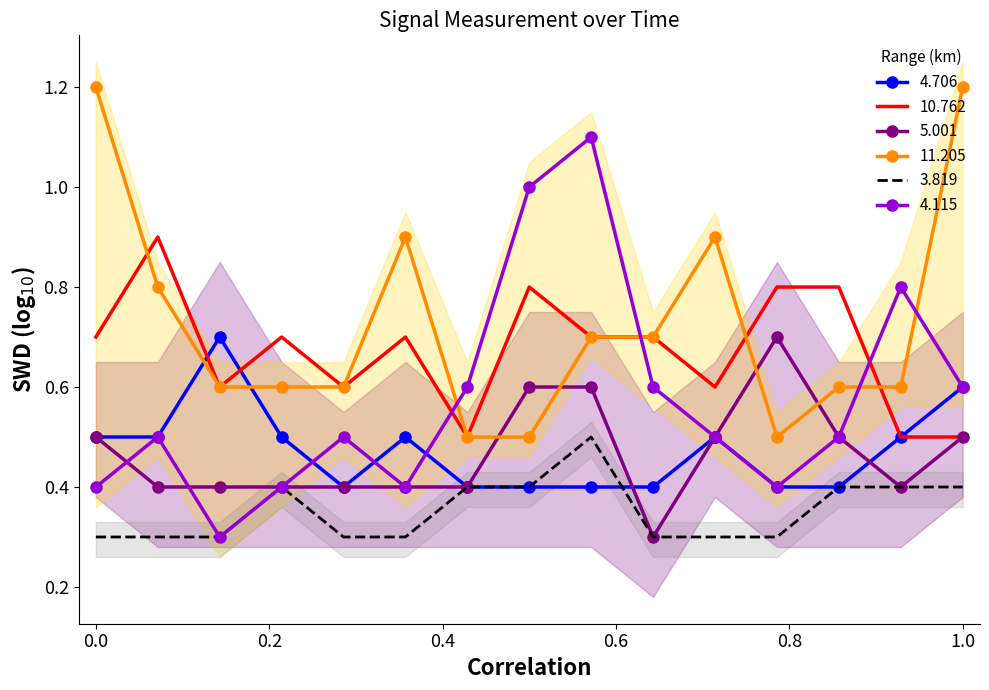

Reading left to right, transcribe all the data shown in this chart.

4.706: 0.5	0.5	0.7	0.5	0.4	0.5	0.4	0.4	0.4	0.4	0.5	0.4	0.4	0.5	0.6
10.762: 0.7	0.9	0.6	0.7	0.6	0.7	0.5	0.8	0.7	0.7	0.6	0.8	0.8	0.5	0.5
5.001: 0.5	0.4	0.4	0.4	0.4	0.4	0.4	0.6	0.6	0.3	0.5	0.7	0.5	0.4	0.5
11.205: 1.2	0.8	0.6	0.6	0.6	0.9	0.5	0.5	0.7	0.7	0.9	0.5	0.6	0.6	1.2
3.819: 0.3	0.3	0.3	0.4	0.3	0.3	0.4	0.4	0.5	0.3	0.3	0.3	0.4	0.4	0.4
4.115: 0.4	0.5	0.3	0.4	0.5	0.4	0.6	1.0	1.1	0.6	0.5	0.4	0.5	0.8	0.6